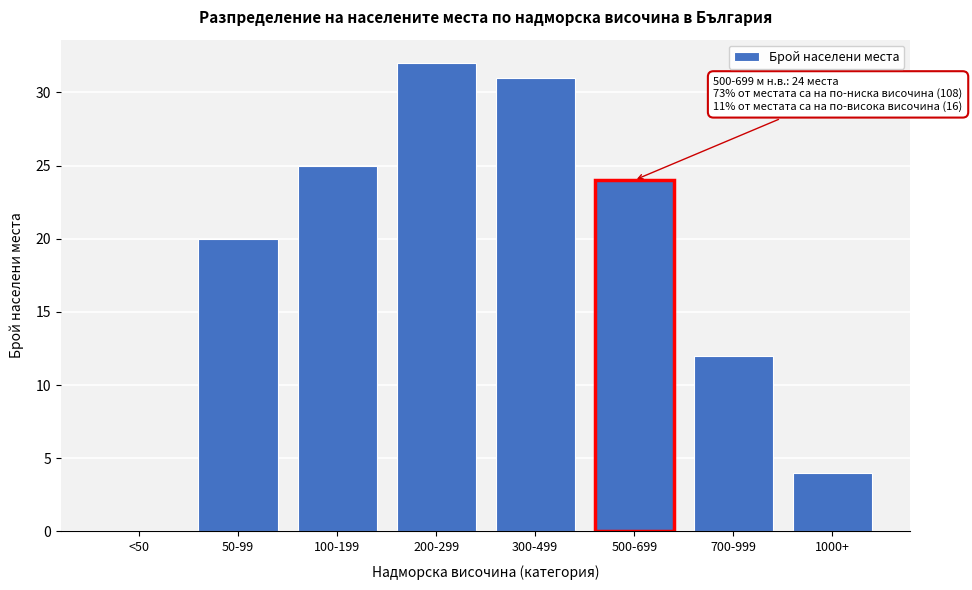

Reading left to right, list all the values displayed in this chart.

<50=0	50-99=20	100-199=25	200-299=32	300-499=31	500-699=24	700-999=12	1000+=4